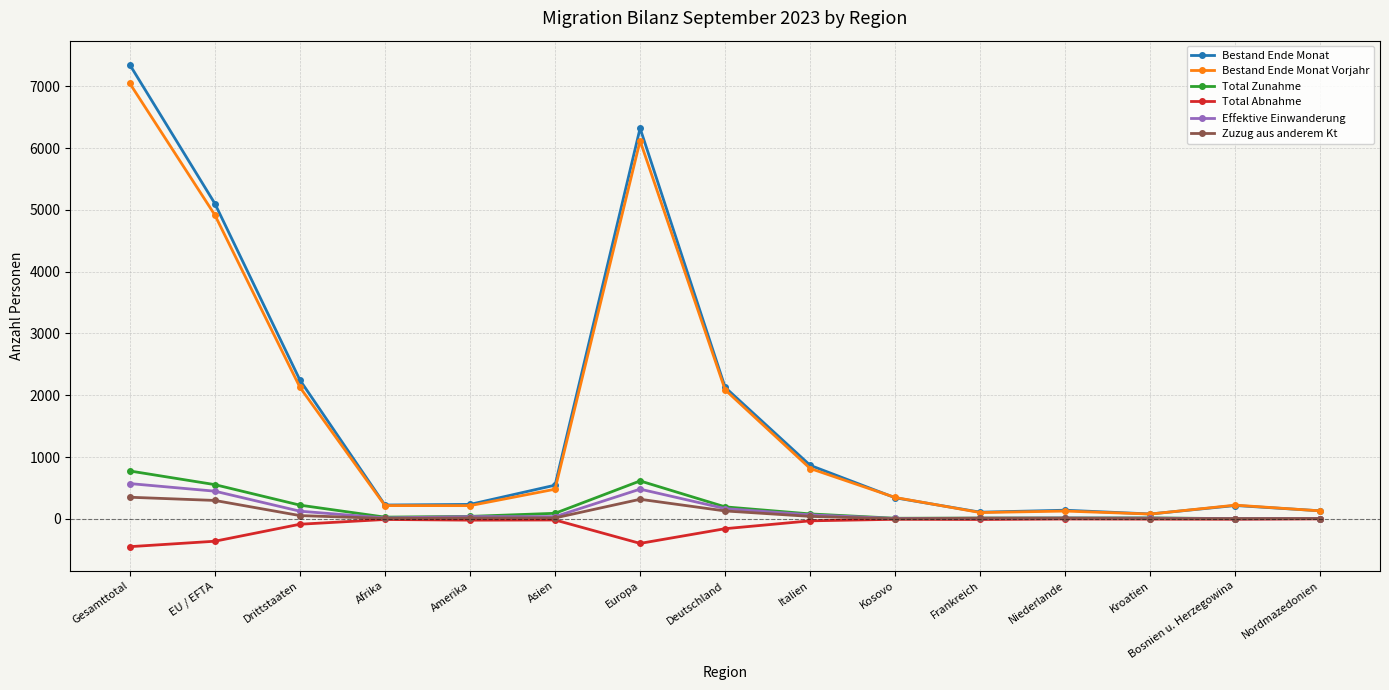

At how many categories does at least one series exceed 2545?

3